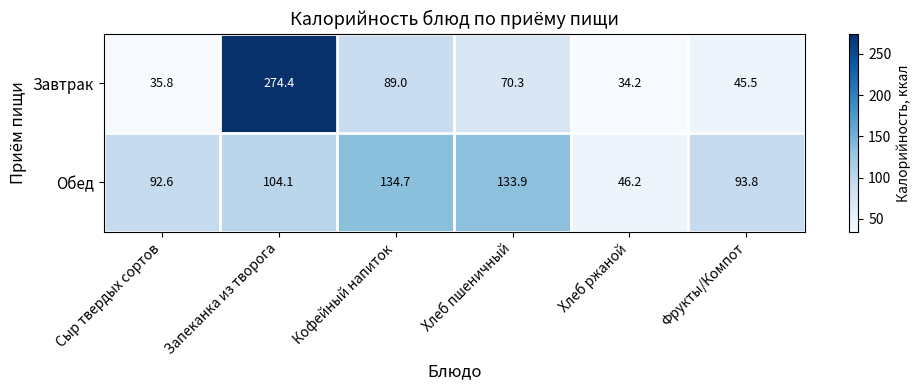

What is the difference between the second highest and second lowest values in the Обед series?

41.3